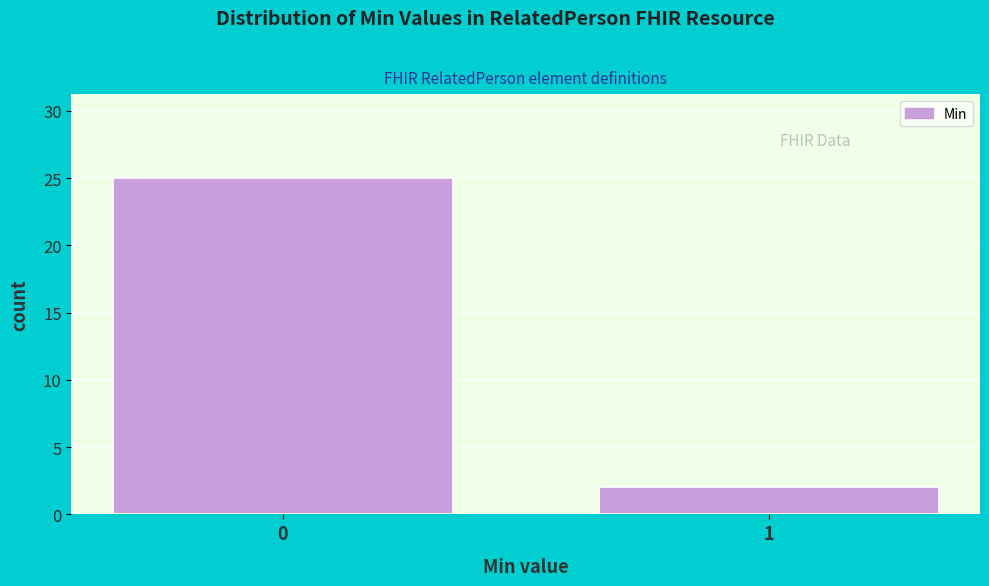

Reading left to right, transcribe all the data shown in this chart.

0=25	1=2